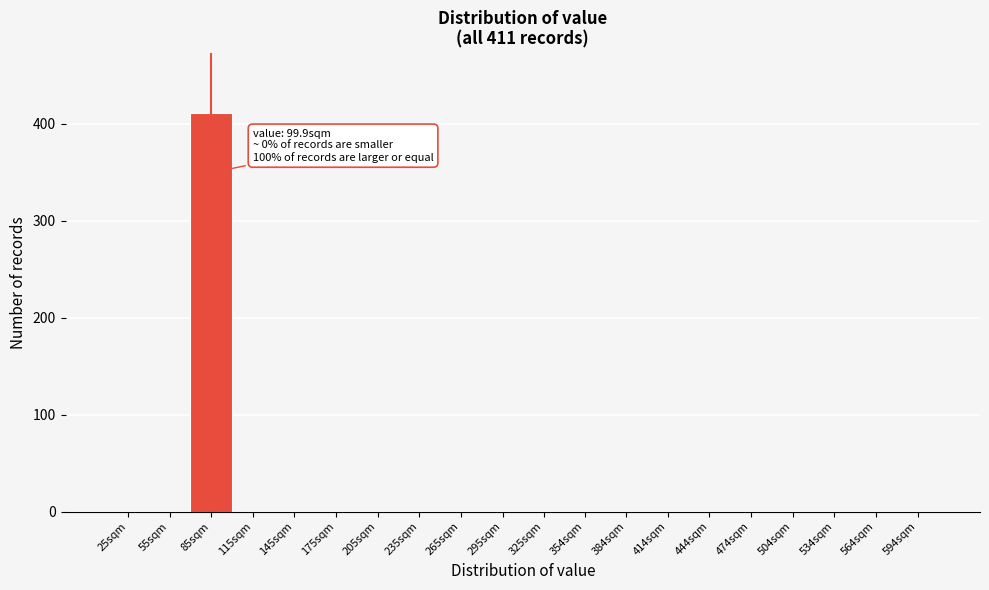

Reading left to right, extract all data points from this chart.

25sqm=0	55sqm=0	85sqm=411	115sqm=0	145sqm=0	175sqm=0	205sqm=0	235sqm=0	265sqm=0	295sqm=0	325sqm=0	354sqm=0	384sqm=0	414sqm=0	444sqm=0	474sqm=0	504sqm=0	534sqm=0	564sqm=0	594sqm=0